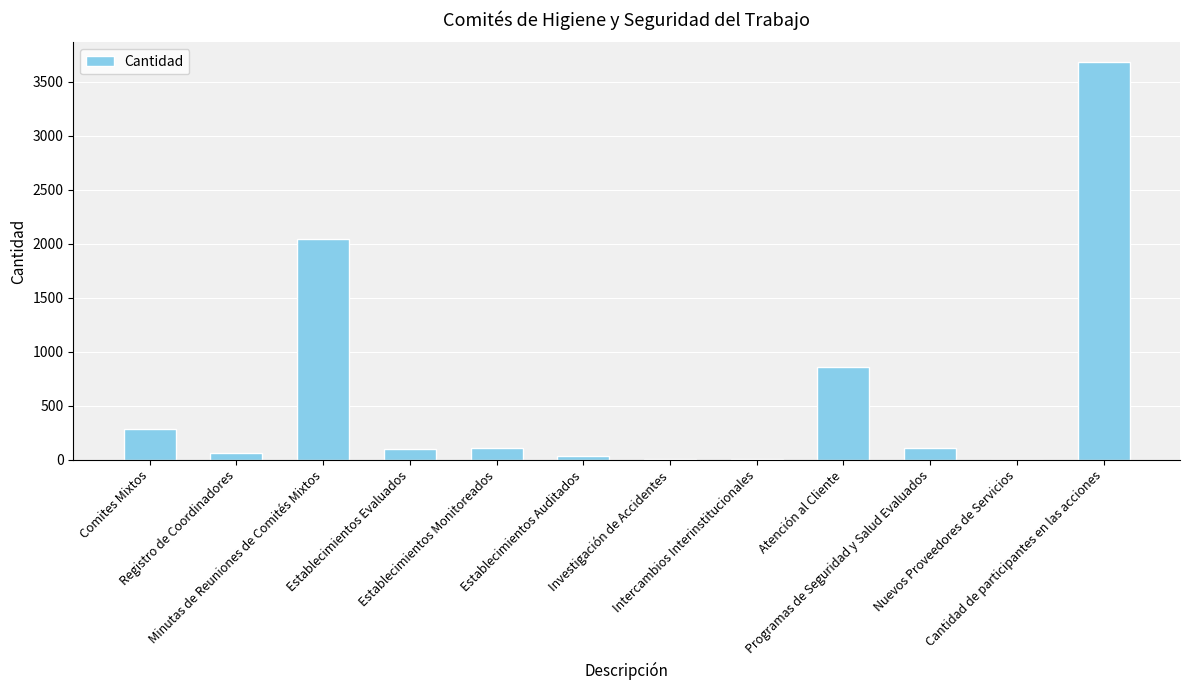

What is the greatest value displayed?

3683